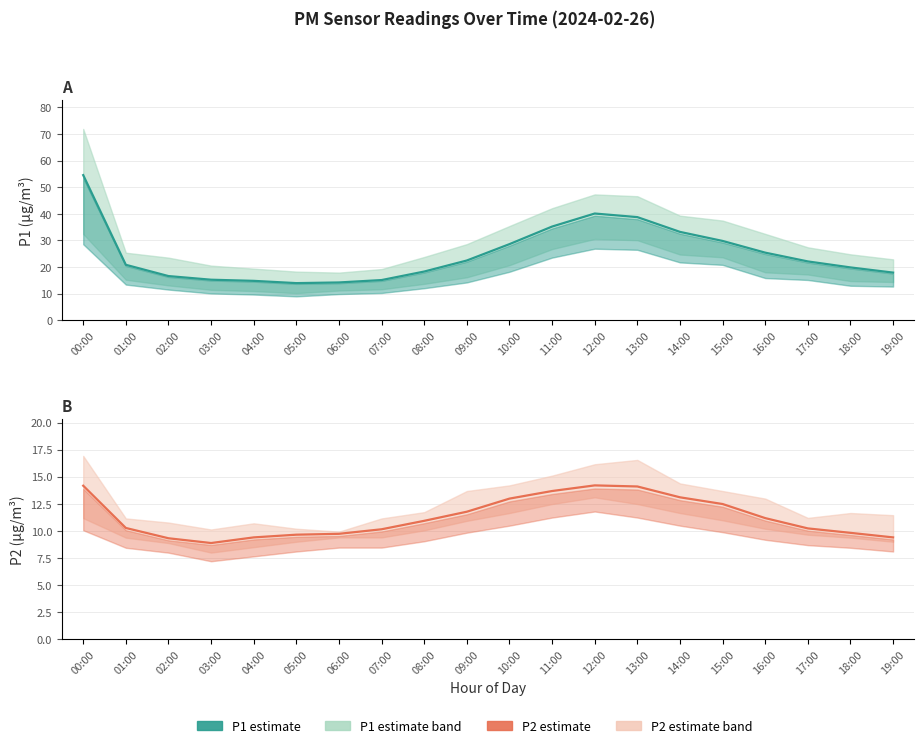

True or false: P1 and P2 cross at least once.

False